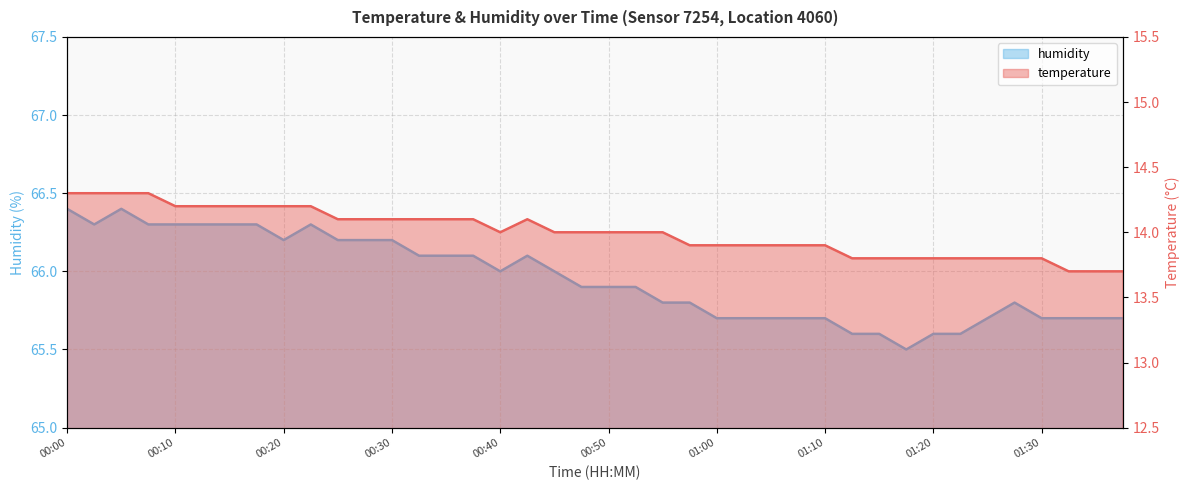

Reading left to right, transcribe all the data shown in this chart.

temperature: 00:00=14.3	00:02=14.3	00:05=14.3	00:07=14.3	00:10=14.2	00:12=14.2	00:15=14.2	00:17=14.2	00:20=14.2	00:22=14.2	00:25=14.1	00:27=14.1	00:30=14.1	00:32=14.1	00:35=14.1	00:37=14.1	00:40=14.0	00:42=14.1	00:45=14.0	00:47=14.0	00:50=14.0	00:52=14.0	00:55=14.0	00:57=13.9	01:00=13.9	01:02=13.9	01:05=13.9	01:07=13.9	01:10=13.9	01:12=13.8	01:15=13.8	01:17=13.8	01:20=13.8	01:22=13.8	01:25=13.8	01:27=13.8	01:30=13.8	01:32=13.7	01:35=13.7	01:37=13.7
humidity: 00:00=66.4	00:02=66.3	00:05=66.4	00:07=66.3	00:10=66.3	00:12=66.3	00:15=66.3	00:17=66.3	00:20=66.2	00:22=66.3	00:25=66.2	00:27=66.2	00:30=66.2	00:32=66.1	00:35=66.1	00:37=66.1	00:40=66.0	00:42=66.1	00:45=66.0	00:47=65.9	00:50=65.9	00:52=65.9	00:55=65.8	00:57=65.8	01:00=65.7	01:02=65.7	01:05=65.7	01:07=65.7	01:10=65.7	01:12=65.6	01:15=65.6	01:17=65.5	01:20=65.6	01:22=65.6	01:25=65.7	01:27=65.8	01:30=65.7	01:32=65.7	01:35=65.7	01:37=65.7